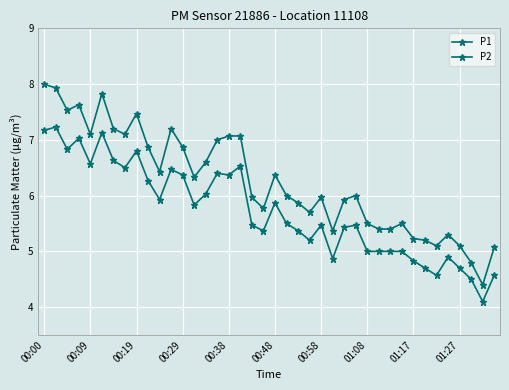

What is the difference between the maximum and minimum values in the P1 series?

3.6